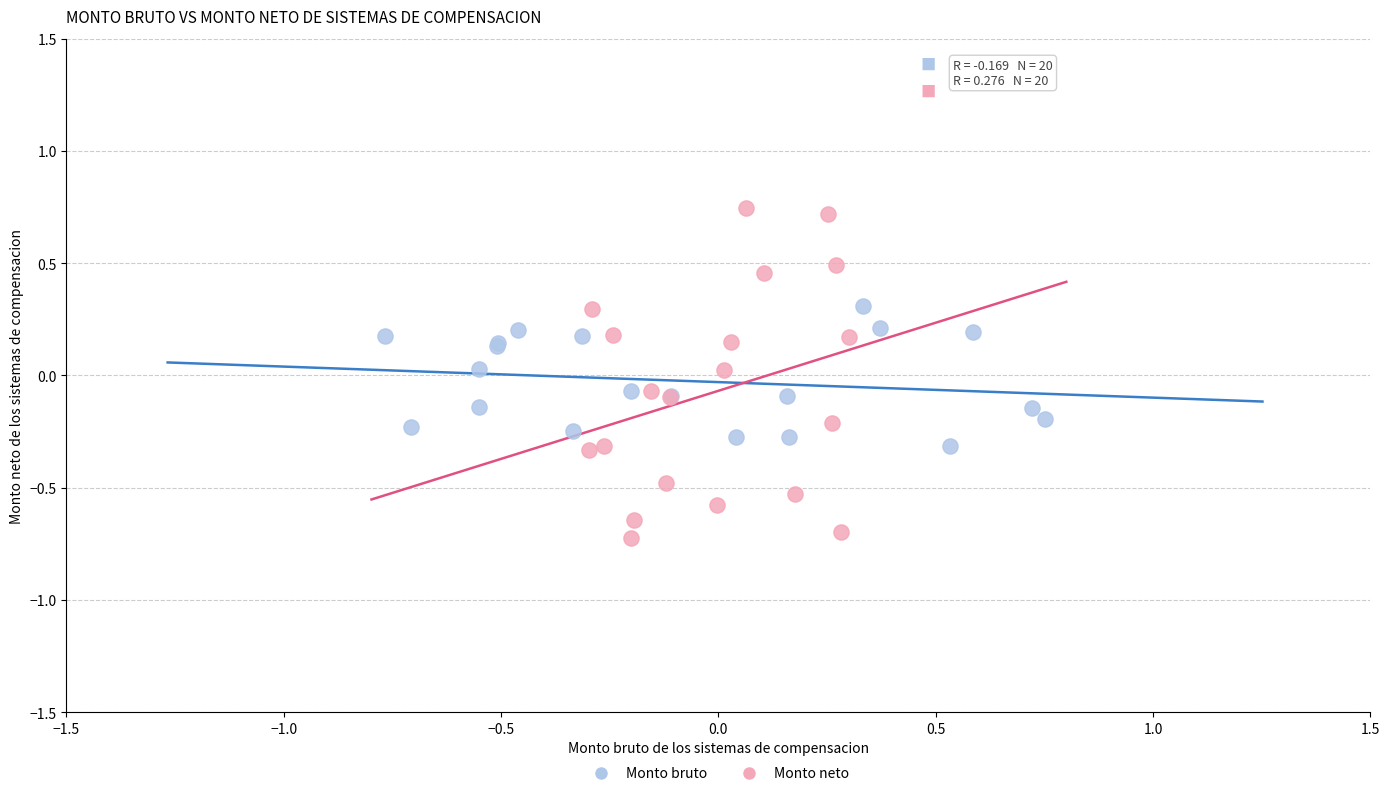

Which series reaches the maximum Y coordinate?

Monto neto